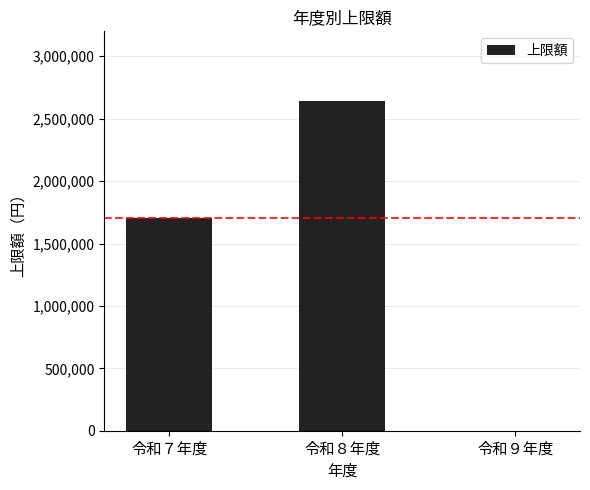

Between 令和７年度 and 令和９年度, which is larger?

令和７年度